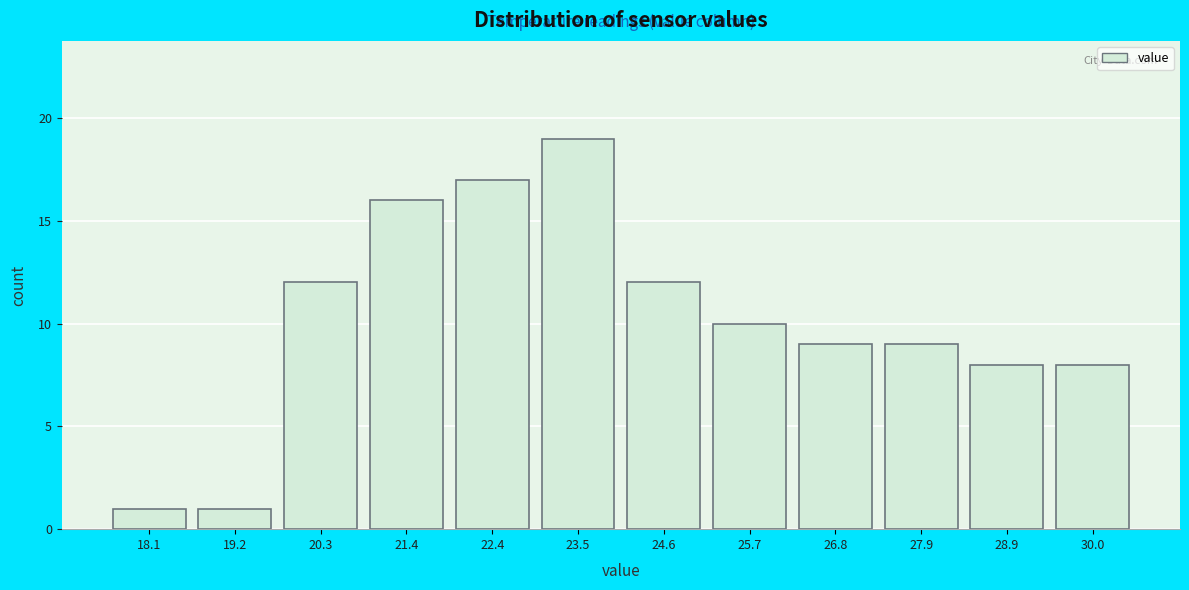

Reading left to right, what are all the values shown in this chart?

18.1=1	19.2=1	20.3=12	21.4=16	22.4=17	23.5=19	24.6=12	25.7=10	26.8=9	27.9=9	28.9=8	30.0=8